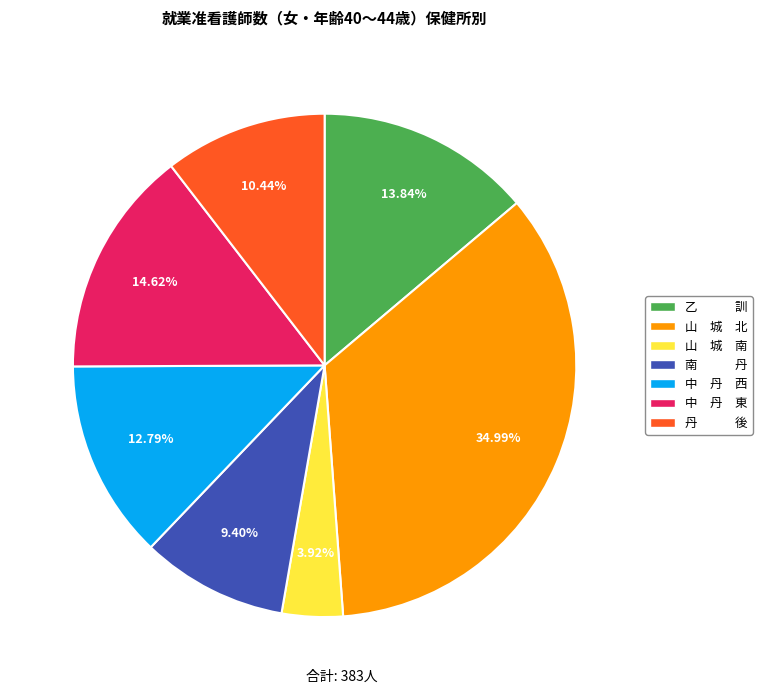

What is the ratio of the value at 山 城 北 to the value at 山 城 南?

8.9